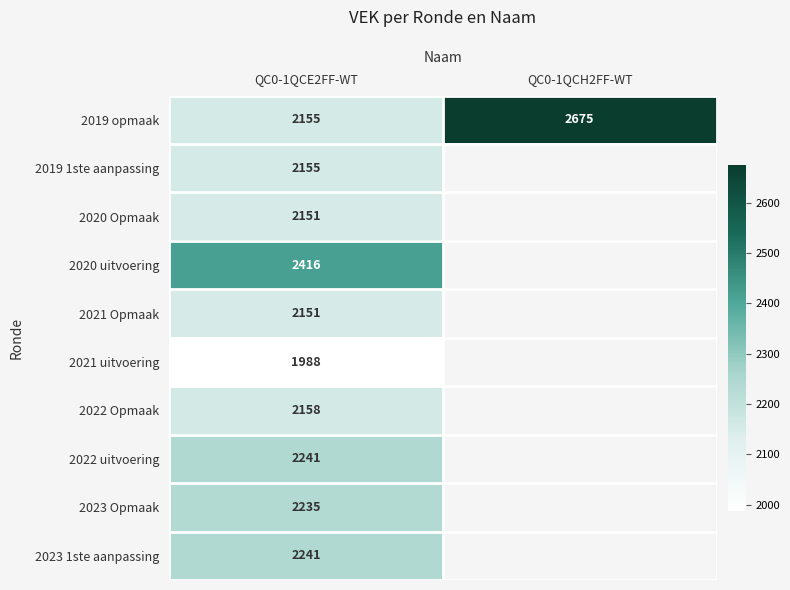

Count the number of data series in this chart.

10